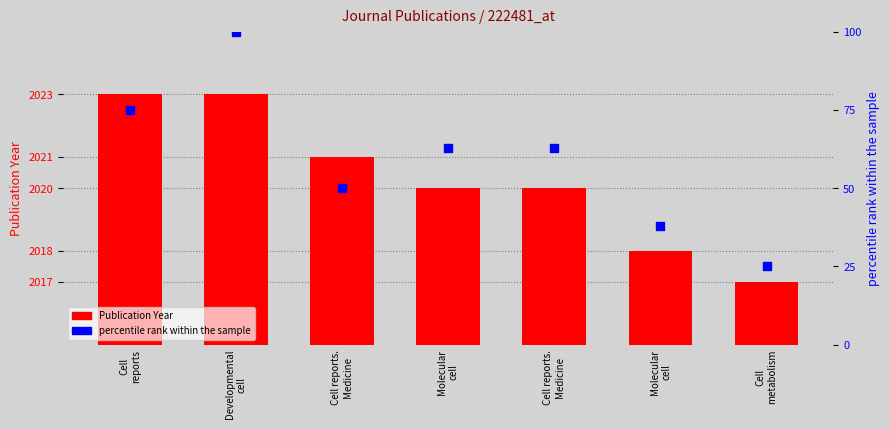

What are all the series names shown in the legend?

Publication Year, percentile rank within the sample